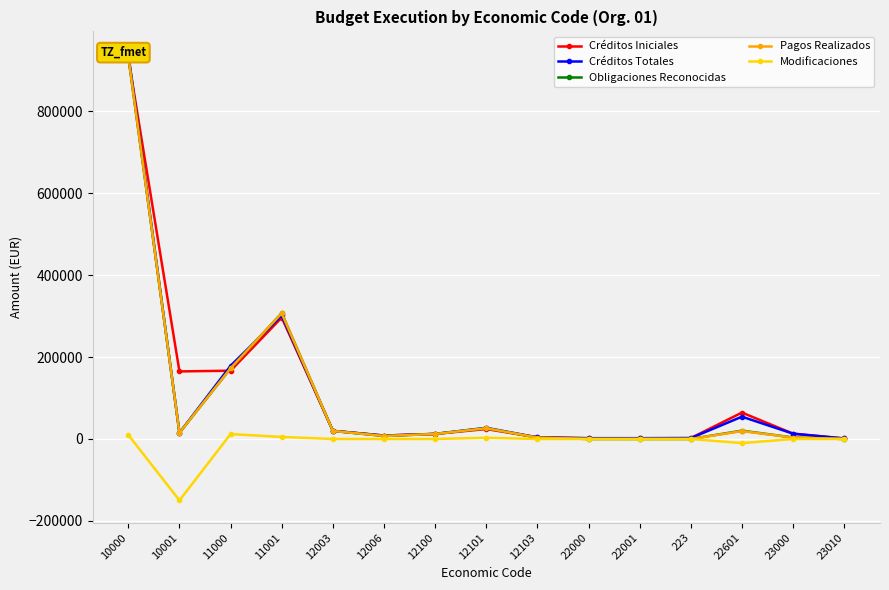

What is the average value of the Créditos Iniciales series?

114215.7